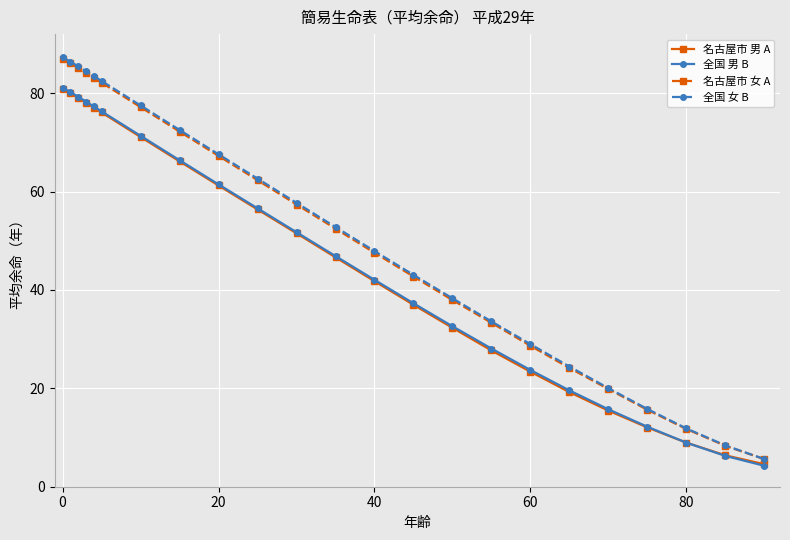

What is the value of the 全国 女 B point at the 16th from the left?

33.6